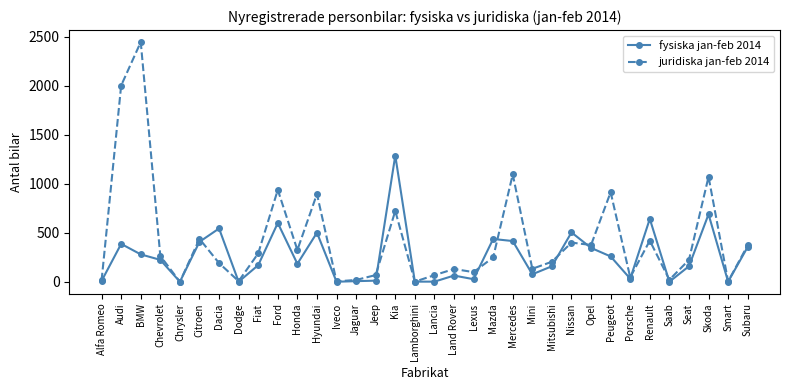

At which category is the sum across all series the highest?

BMW